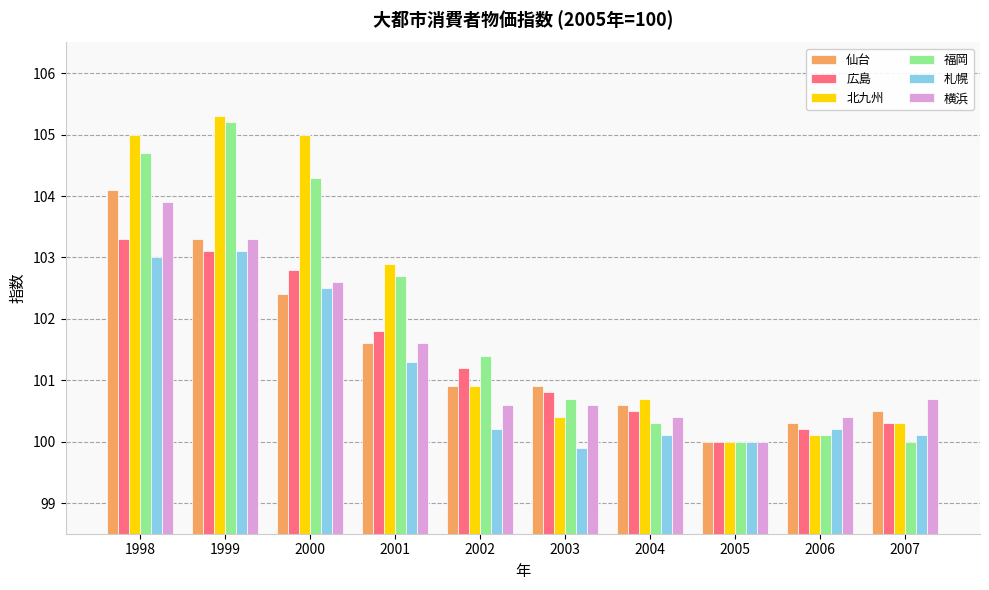

How many data points does each series have?

10